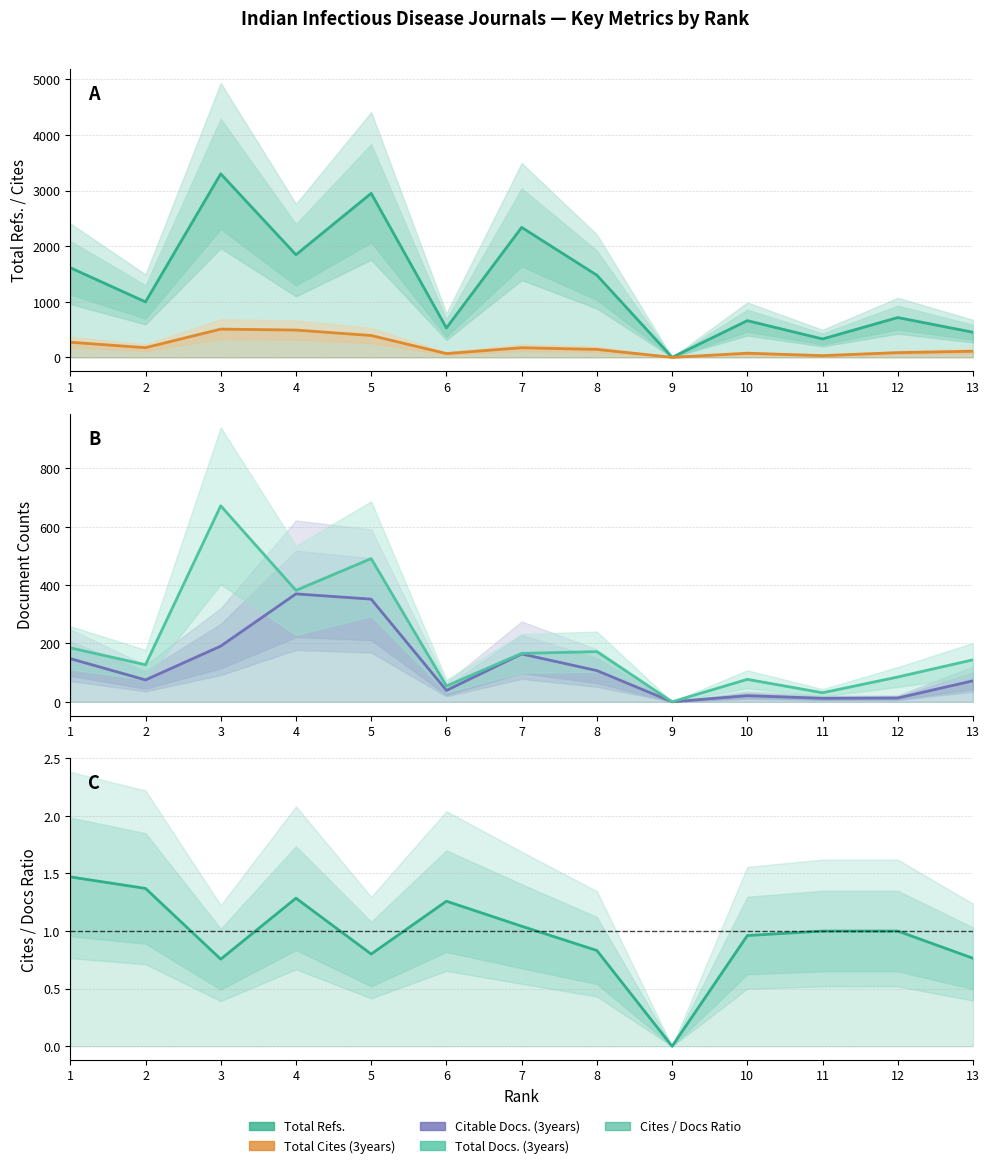

Reading left to right, extract all data points from this chart.

Total Refs.: 1612.0	998.0	3302.0	1846.0	2951.0	529.0	2338.0	1478.0	0.0	660.0	331.0	716.0	451.0
Total Cites (3years): 272.0	174.0	508.0	491.0	393.0	68.0	173.0	143.0	0.0	74.0	31.0	85.0	110.0
Citable Docs. (3years): 148.0	75.0	191.0	370.0	352.0	39.0	164.0	107.0	0.0	21.0	12.0	13.0	72.0
Total Docs. (3years): 185.0	127.0	672.0	382.0	491.0	54.0	166.0	172.0	0.0	77.0	31.0	85.0	144.0
Cites / Docs ratio: 1.5	1.4	0.8	1.3	0.8	1.3	1.0	0.8	0.0	1.0	1.0	1.0	0.8